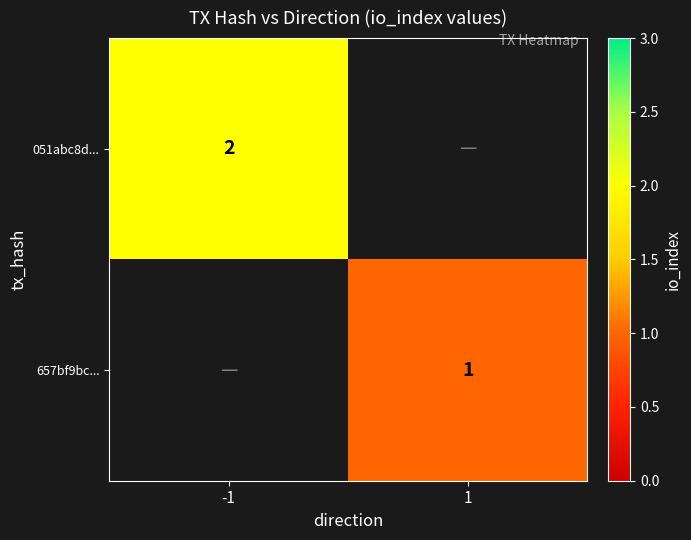

True or false: 051abc8d... has a value of 2 at -1.

True